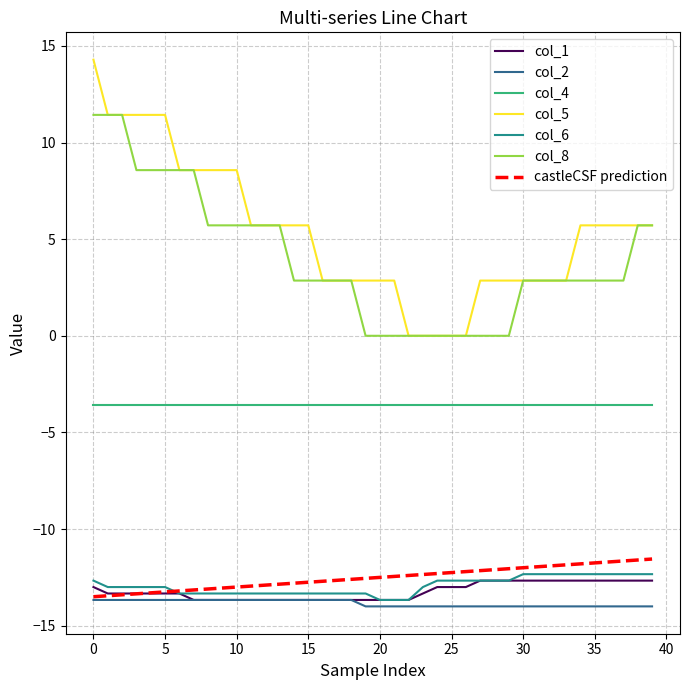

True or false: col_1 has more than 0 points higher than both neighbors.

False